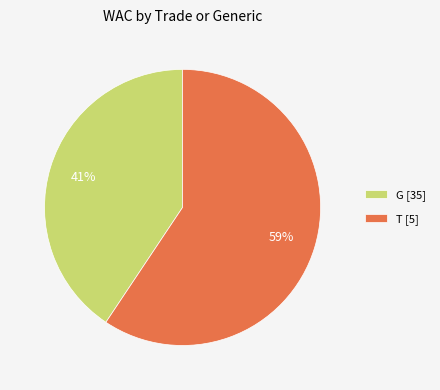

What is the largest slice in the pie chart?

T [5]